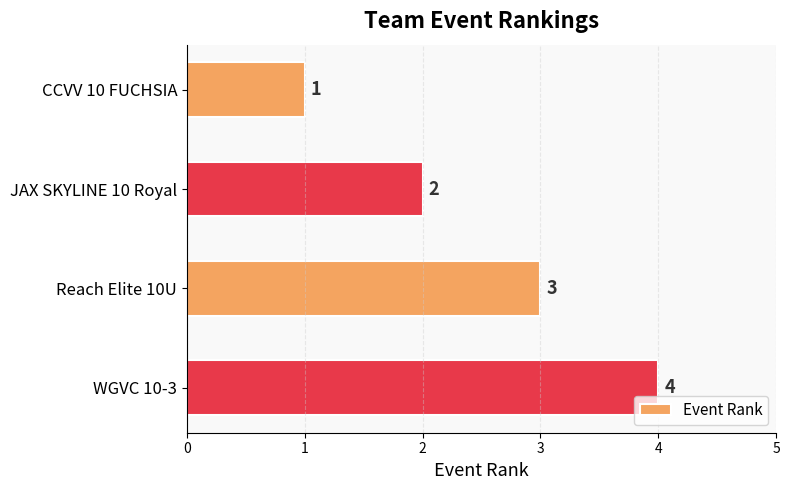

Count the values in the range 2 to 4.

3